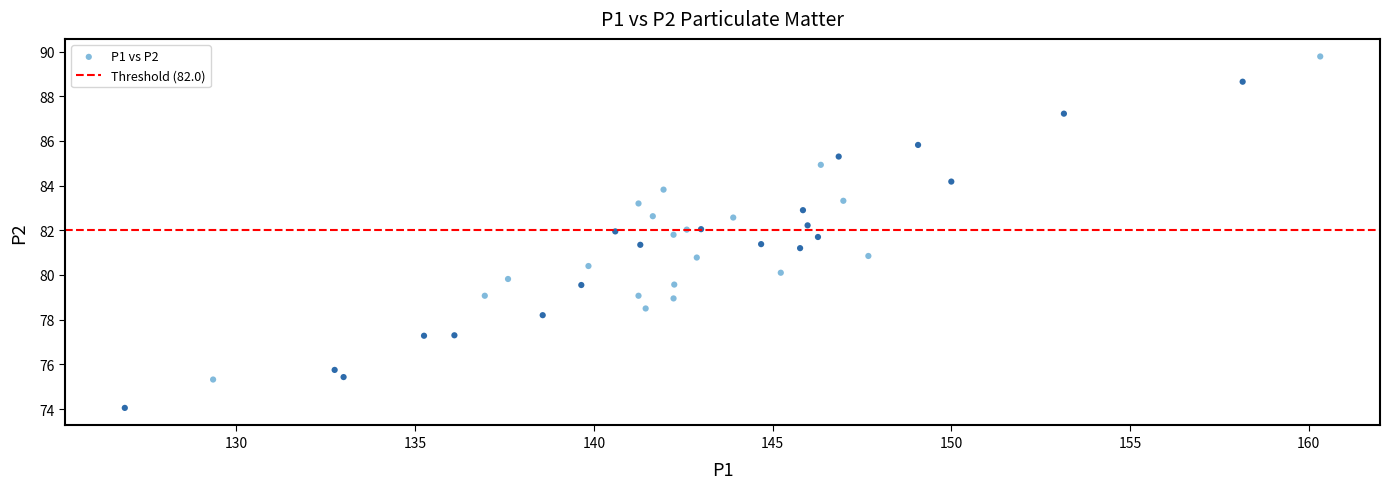

What is the range of Y values (max minus min)?

15.7